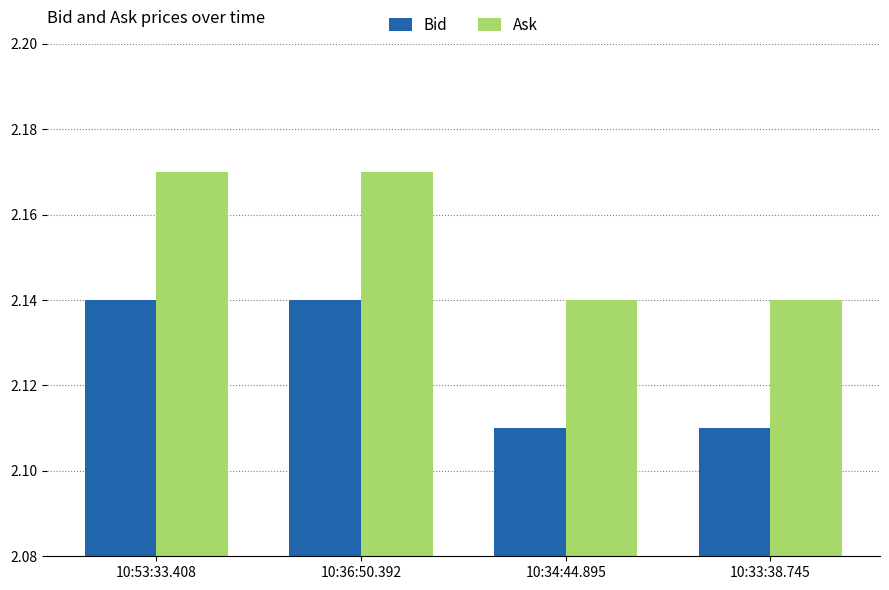

How many categories are shown in the chart?

4